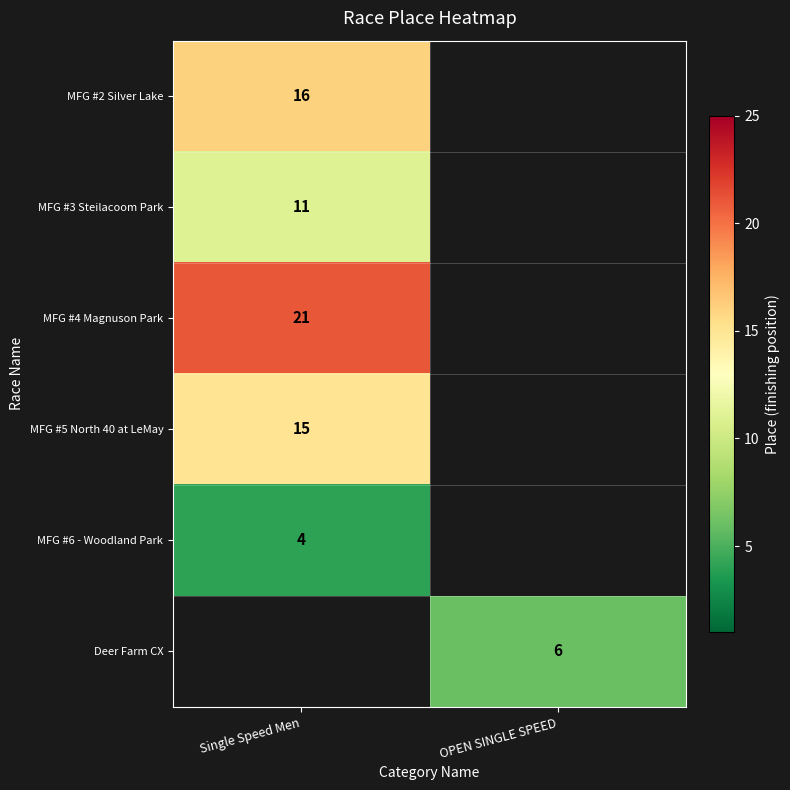

What is the smallest value displayed?

4.0